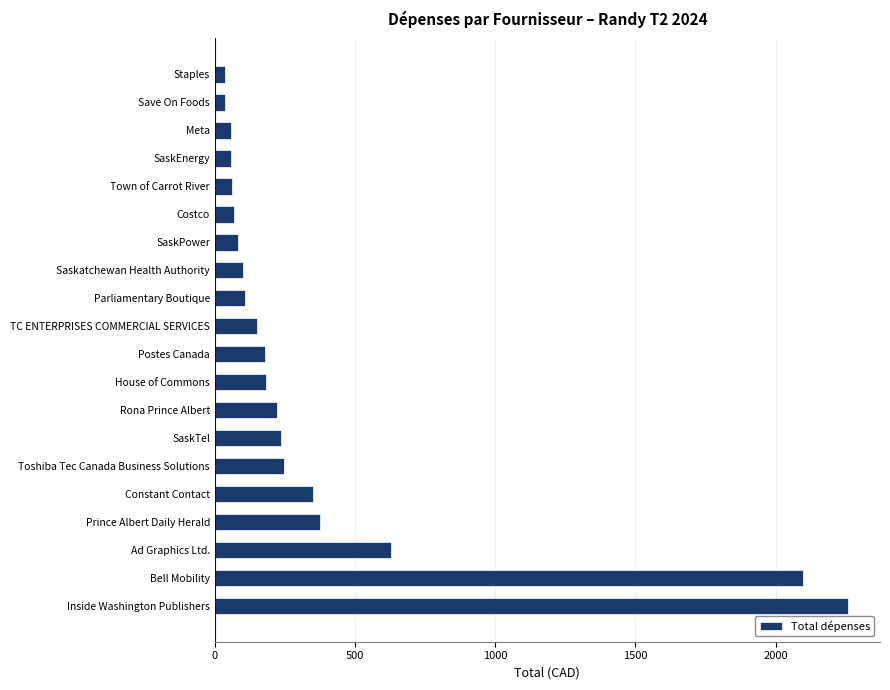

Does the chart contain stacked bars?

No